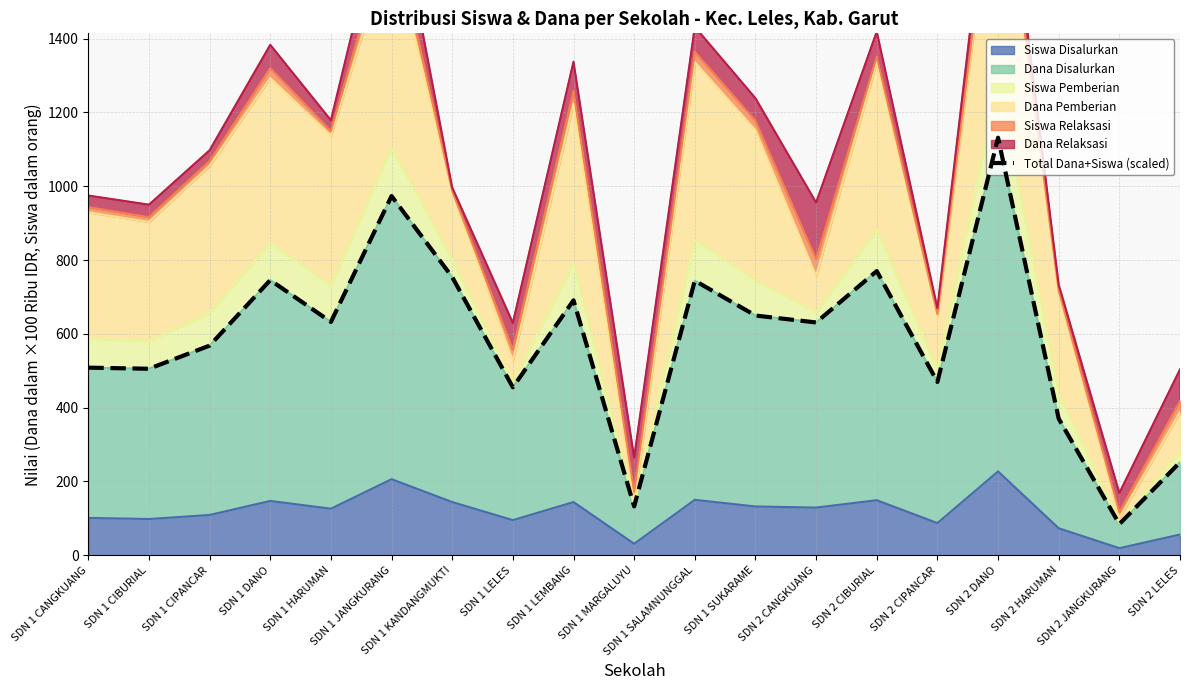

What is the average value?

582.4